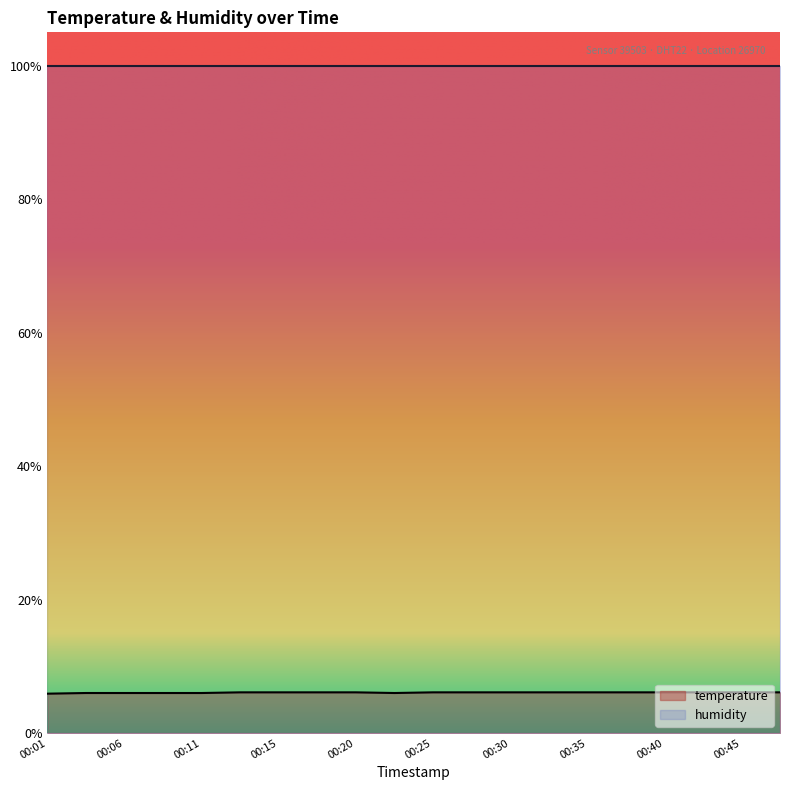

Does the chart have visible grid lines?

No